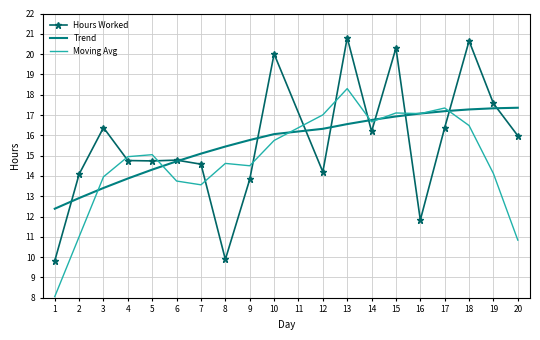

True or false: Moving Avg has a value of 13.8 at 6.

True